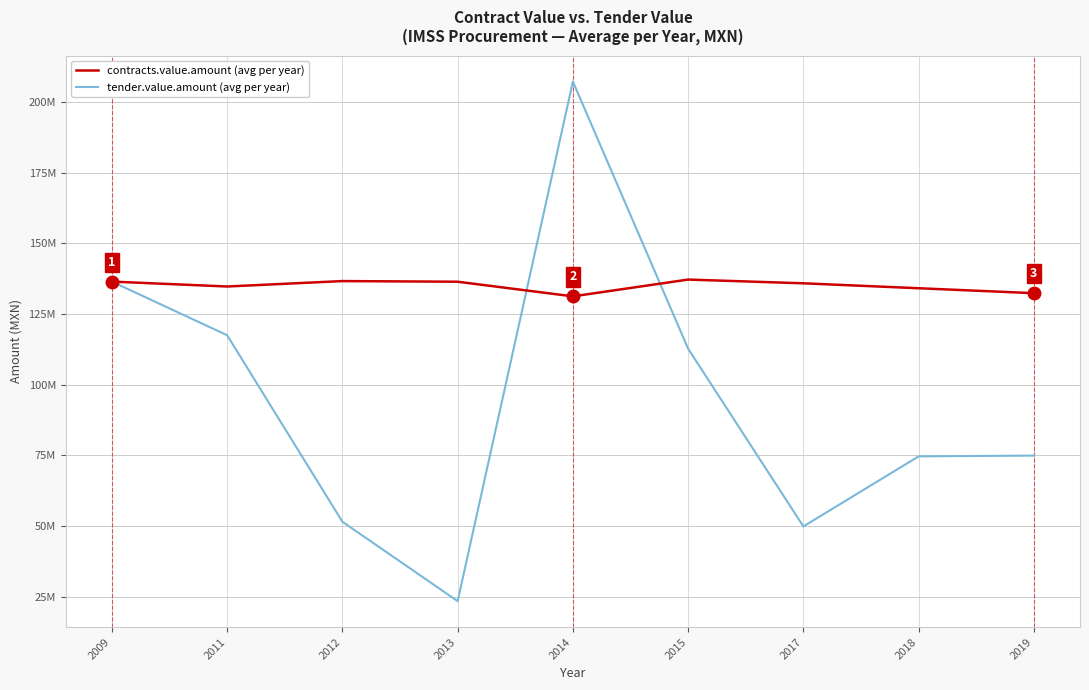

Read the contracts.value.amount (avg per year) value at 2015.

137179238.4